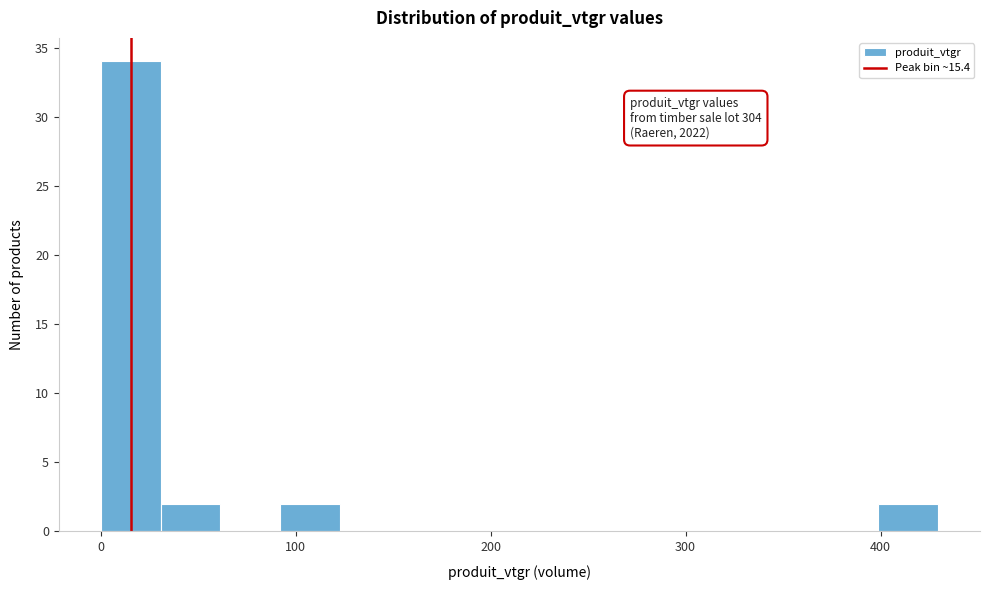

Read against the x-axis, roughly where is the centre of the tallest bar?

20